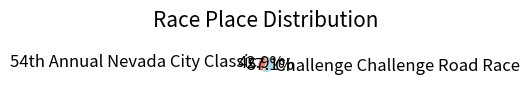

What percentage is NOT represented by Challenge Challenge Road Race?

42.9%